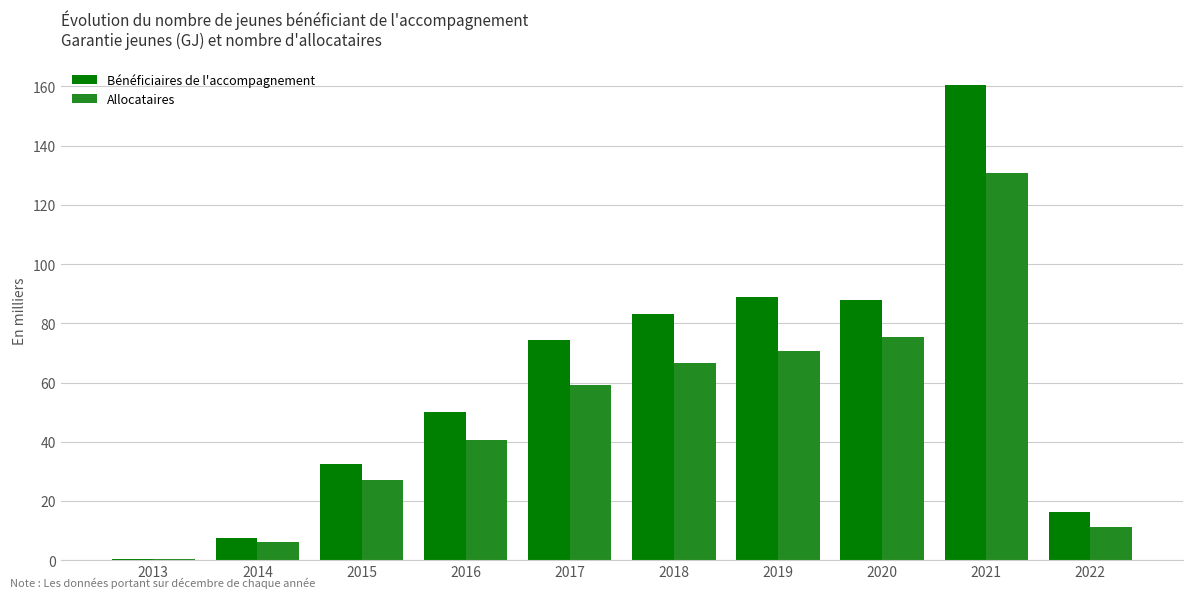

What are all the series names shown in the legend?

Bénéficiaires de l'accompagnement, Allocataires